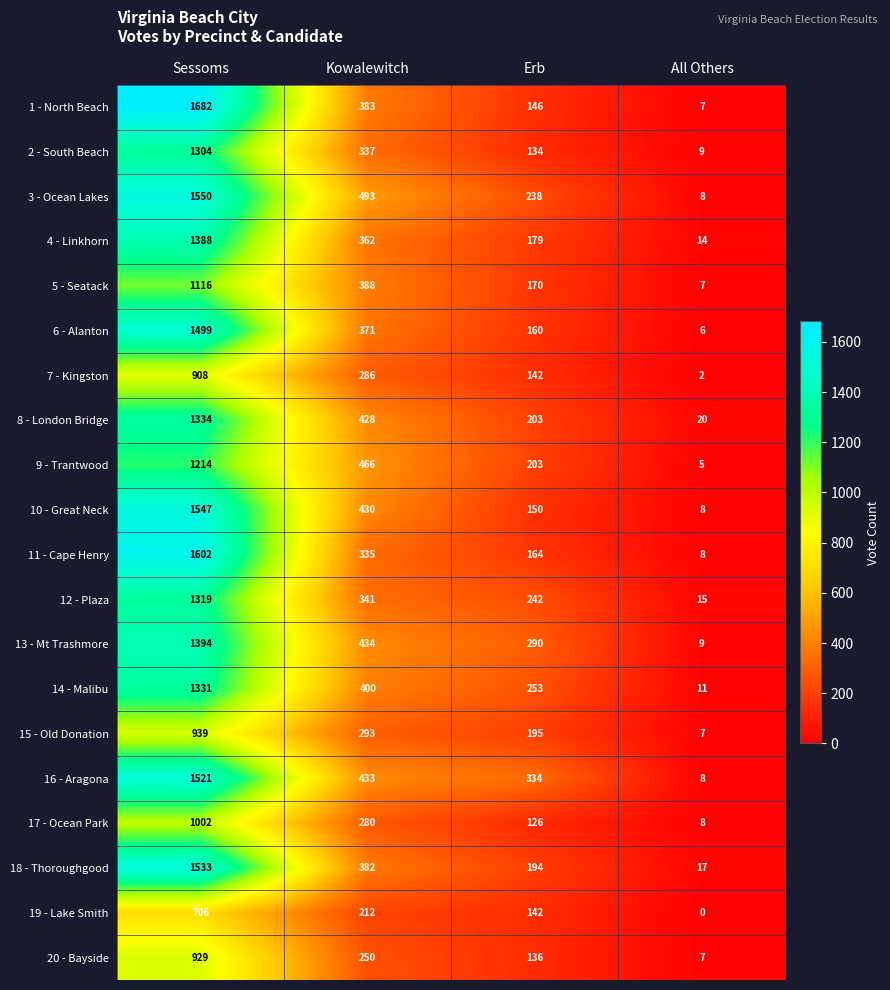

How many data points does each series have?

4